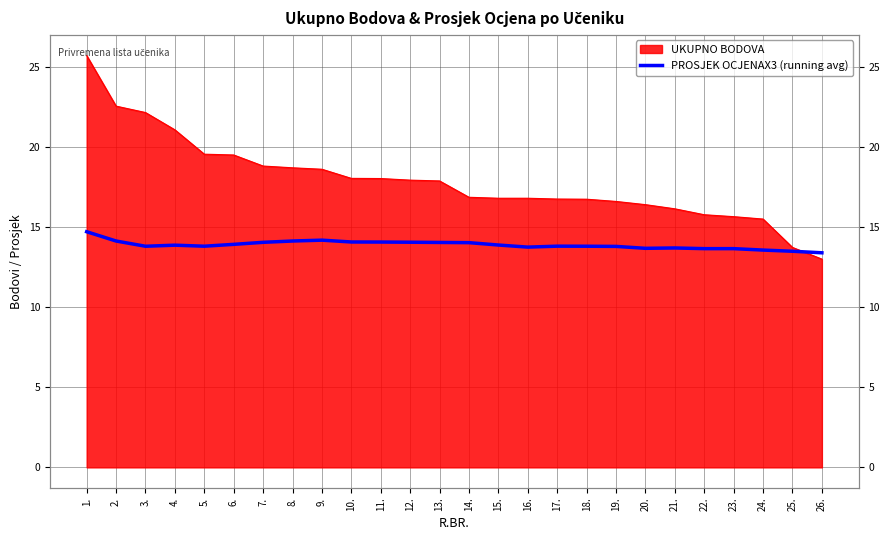

Approximately how many times larger is the value at 13. compared to 15.?

1.0